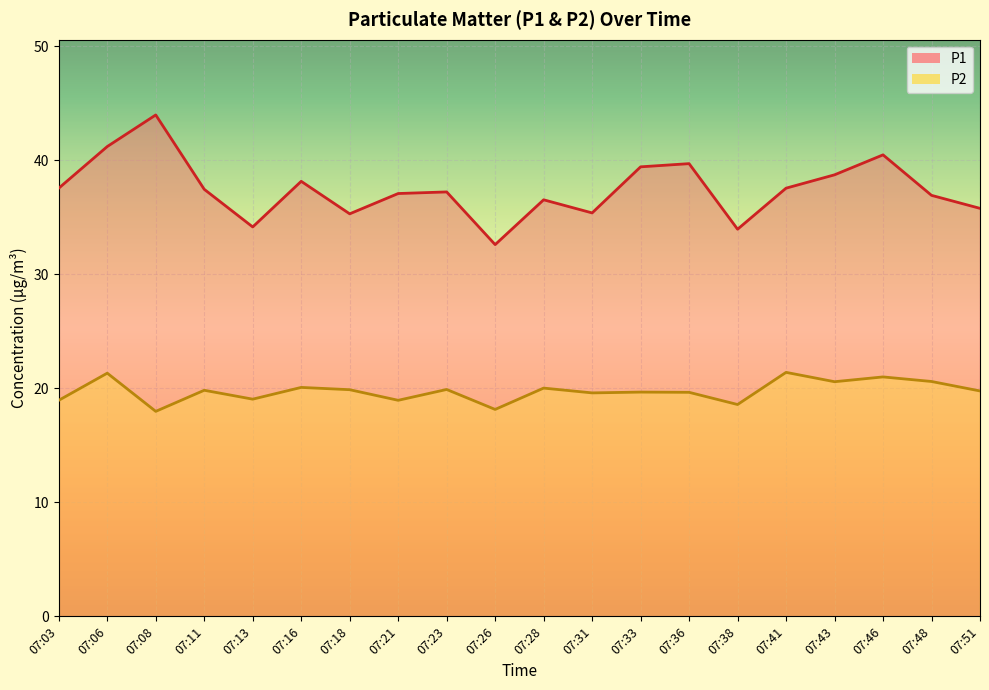

True or false: P1 and P2 cross at least once.

False